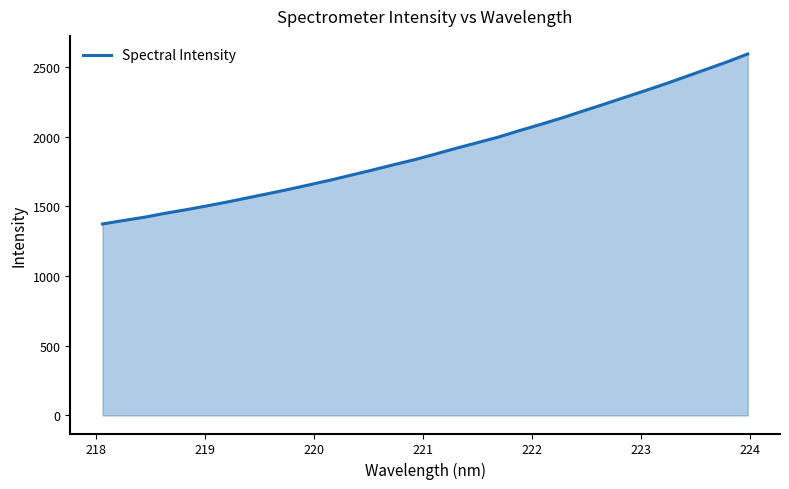

What is the smallest value displayed?

1374.3